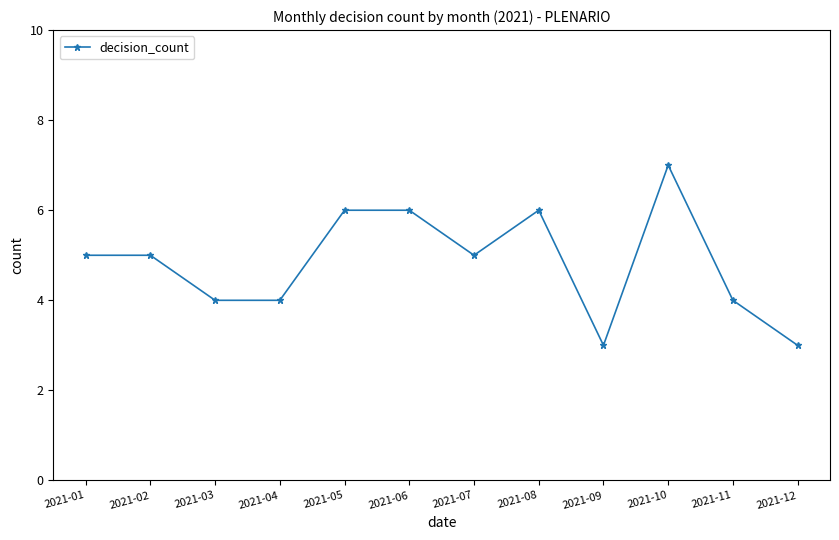

What is the value of the 1st point from the left?

5